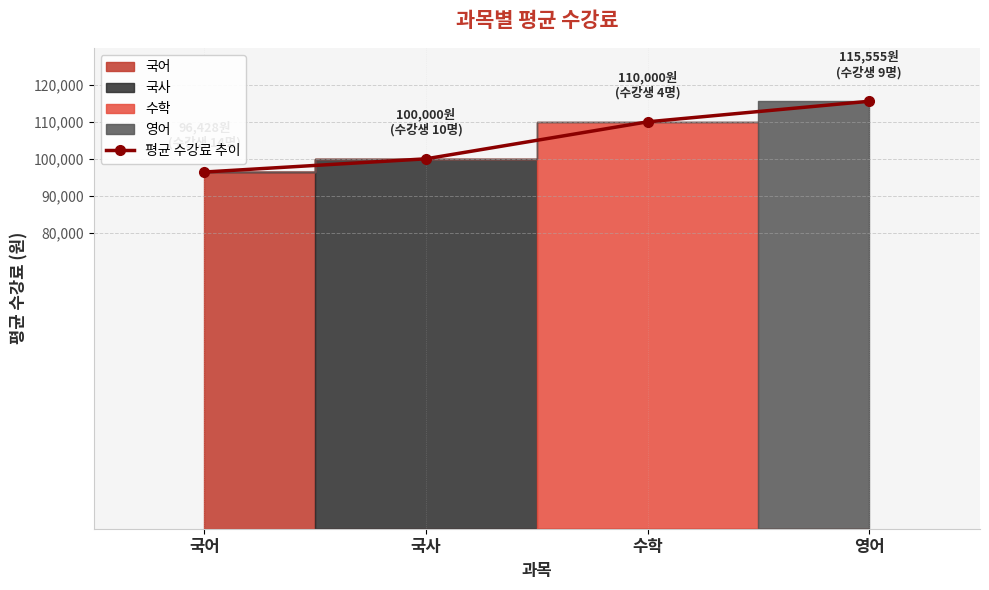

What is the approximate value at 국사?

100000.0